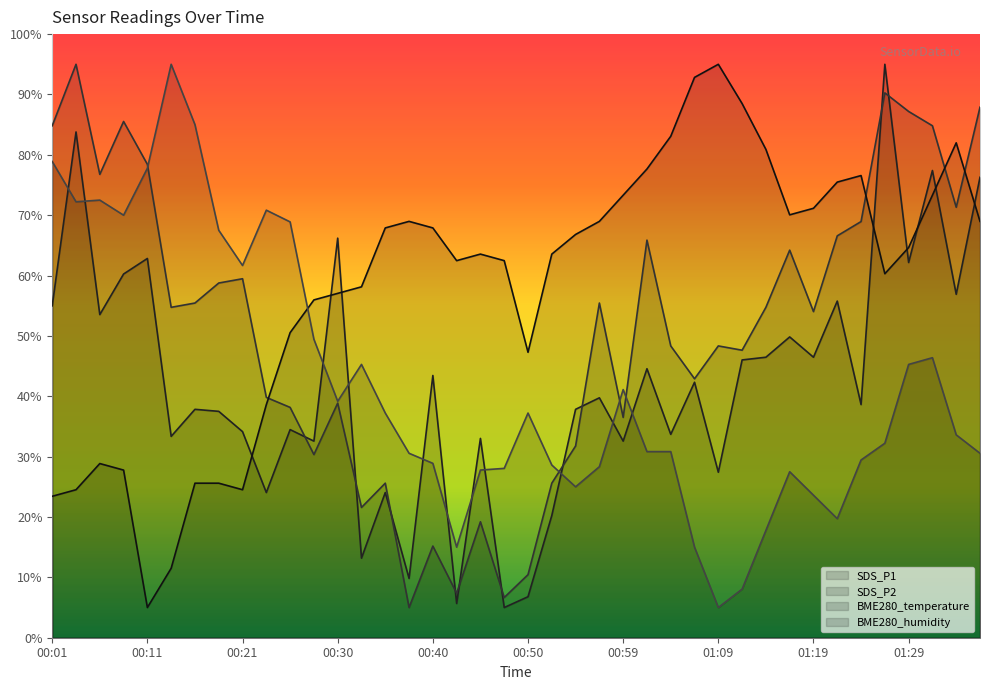

Reading left to right, what are all the values shown in this chart?

SDS_P1: 55.0	83.8	53.5	60.3	62.8	33.4	37.8	37.5	34.1	24.1	34.5	32.6	66.2	13.2	24.1	9.8	43.4	5.7	33.0	5.0	6.8	20.2	37.8	39.7	32.6	44.6	33.7	42.3	27.4	46.0	46.5	49.8	46.5	55.8	38.6	95.0	62.2	77.4	56.9	76.3
SDS_P2: 84.8	95.0	76.8	85.5	78.4	54.7	55.4	58.8	59.5	39.8	38.2	30.3	38.9	21.6	25.6	5.0	15.2	7.4	19.2	6.7	10.4	25.6	31.8	55.4	36.5	65.9	48.3	42.9	48.3	47.6	54.7	64.2	54.0	66.6	68.9	90.3	87.2	84.8	71.3	87.9
BME280_temperature: 23.4	24.5	28.9	27.8	5.0	11.5	25.6	25.6	24.5	38.6	50.5	56.0	57.0	58.1	67.9	69.0	67.9	62.5	63.6	62.5	47.3	63.6	66.8	69.0	73.3	77.7	83.1	92.8	95.0	88.5	80.9	70.1	71.1	75.5	76.6	60.3	64.6	73.3	82.0	69.0
BME280_humidity: 78.9	72.2	72.5	70.0	77.8	95.0	85.0	67.5	61.7	70.8	68.9	49.4	39.2	45.3	37.2	30.6	28.9	15.0	27.8	28.1	37.2	28.6	25.0	28.3	41.1	30.8	30.8	15.0	5.0	8.1	17.8	27.5	23.6	19.7	29.4	32.2	45.3	46.4	33.6	30.6